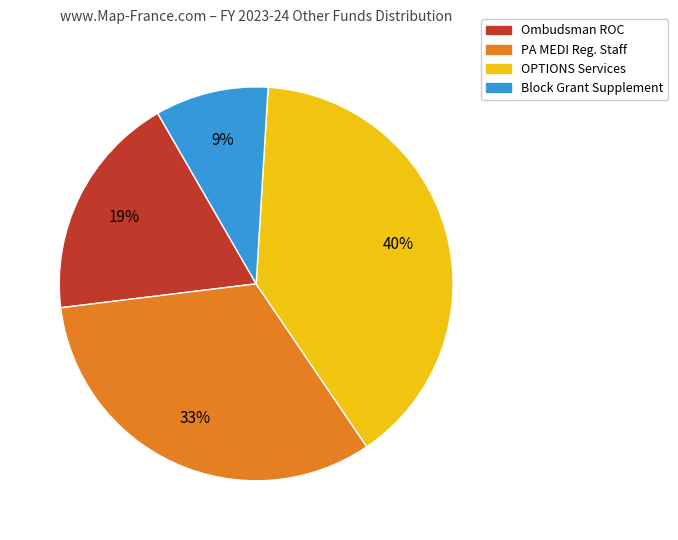

To the nearest percent, what is the average slice percentage?

25%